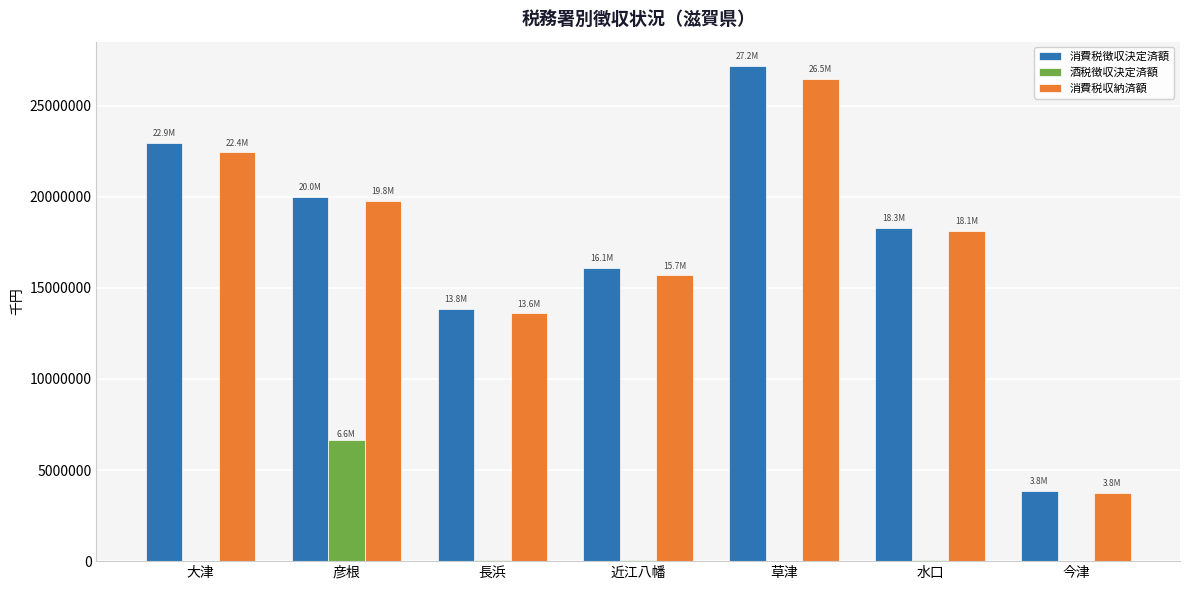

At which label is 酒税徴収決定済額 closest to 3330219?

水口